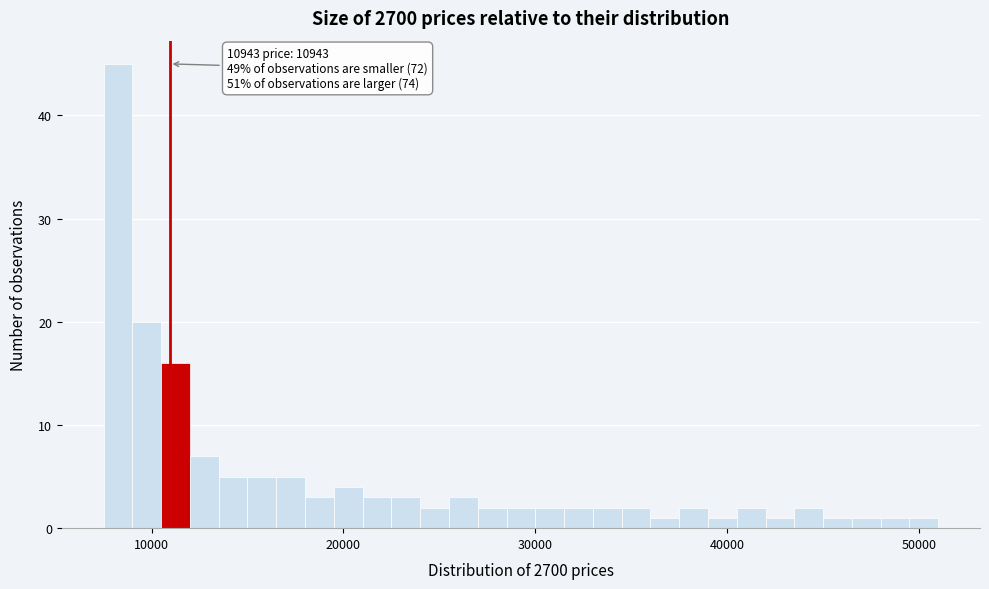

Read against the x-axis, roughly where is the centre of the tallest bar?

8000